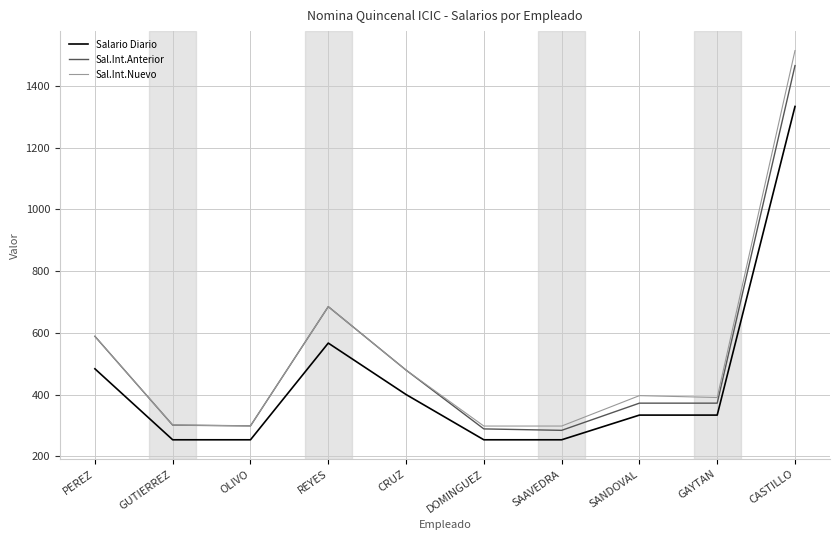

True or false: Sal.Int.Anterior has a value of 962.8 at CASTILLO.

False